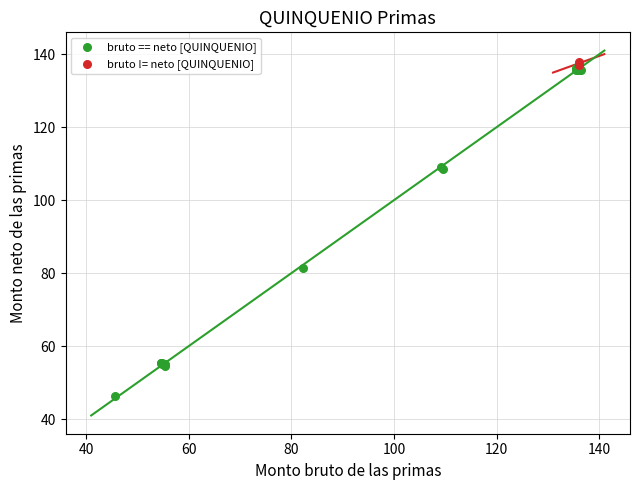

What are all the series names shown in the legend?

bruto == neto [QUINQUENIO], bruto != neto [QUINQUENIO]